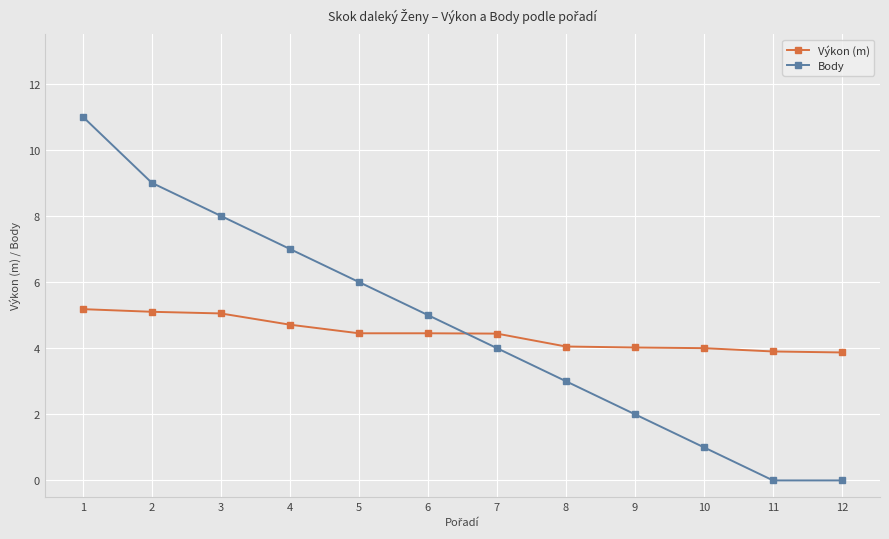

What is the highest value of the Body series?

11.0